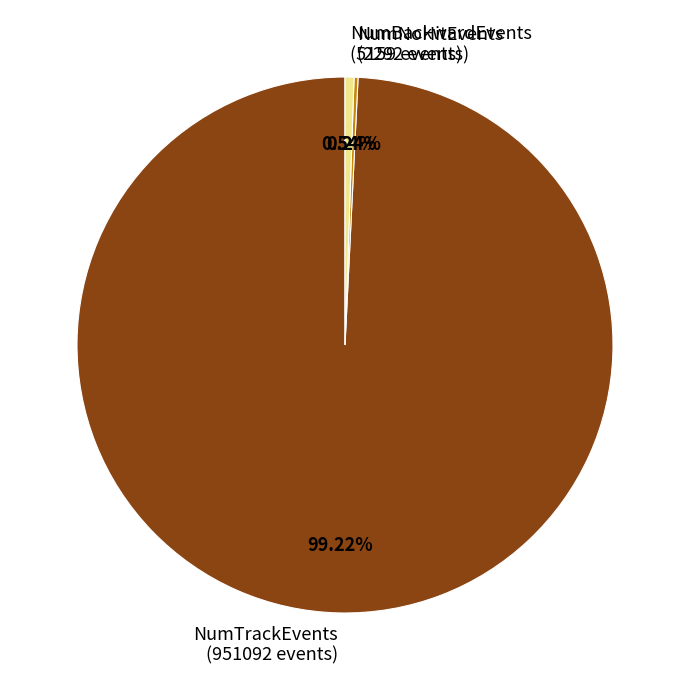

Does NumTrackEvents (951092 events) account for over 50% of the chart?

Yes